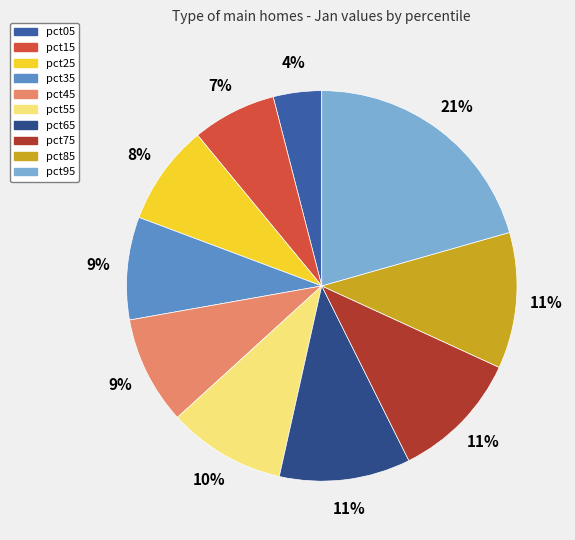

Rank the categories by value from lowest to highest.

pct05, pct15, pct25, pct35, pct45, pct55, pct75, pct65, pct85, pct95